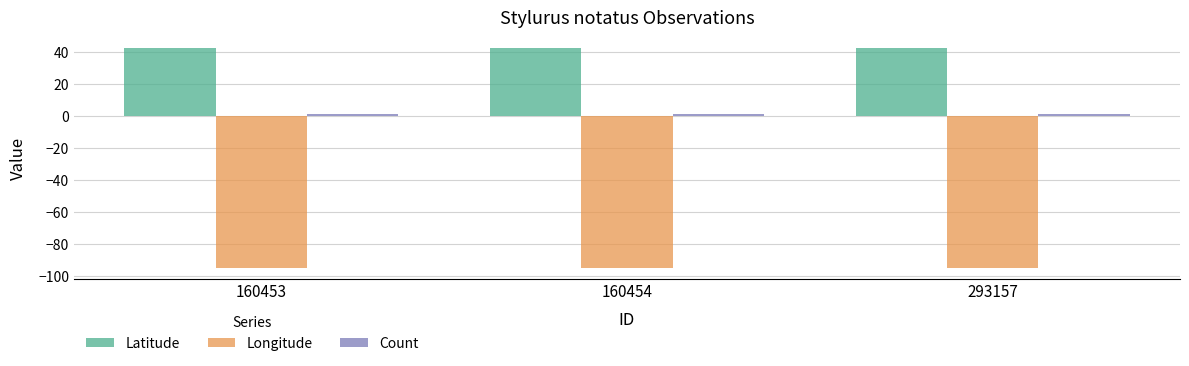

What is the minimum value for Longitude?

-94.9